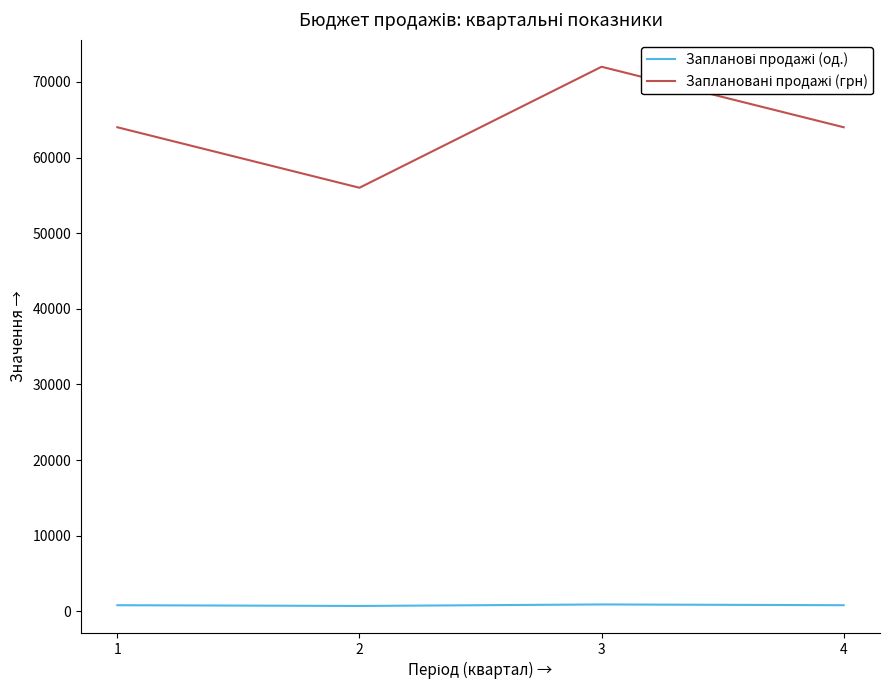

At which category is the sum across all series the highest?

3